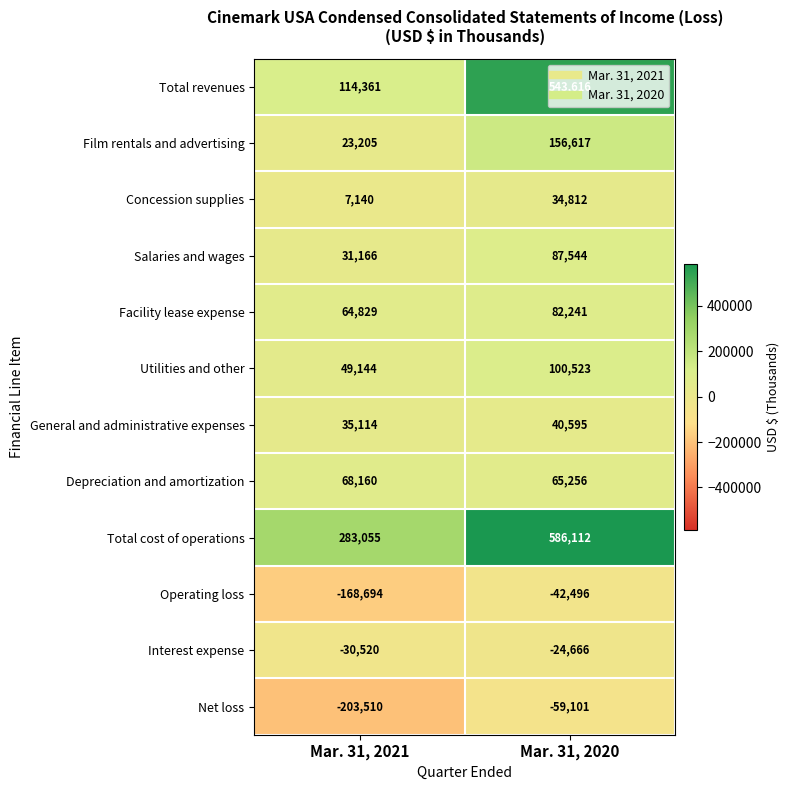

Is the value of Operating loss at Mar. 31, 2020 greater than the value of Total revenues at Mar. 31, 2020?

No